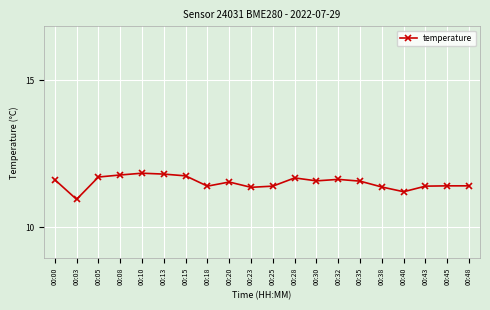

Which has a higher value, 00:30 or 00:40?

00:30